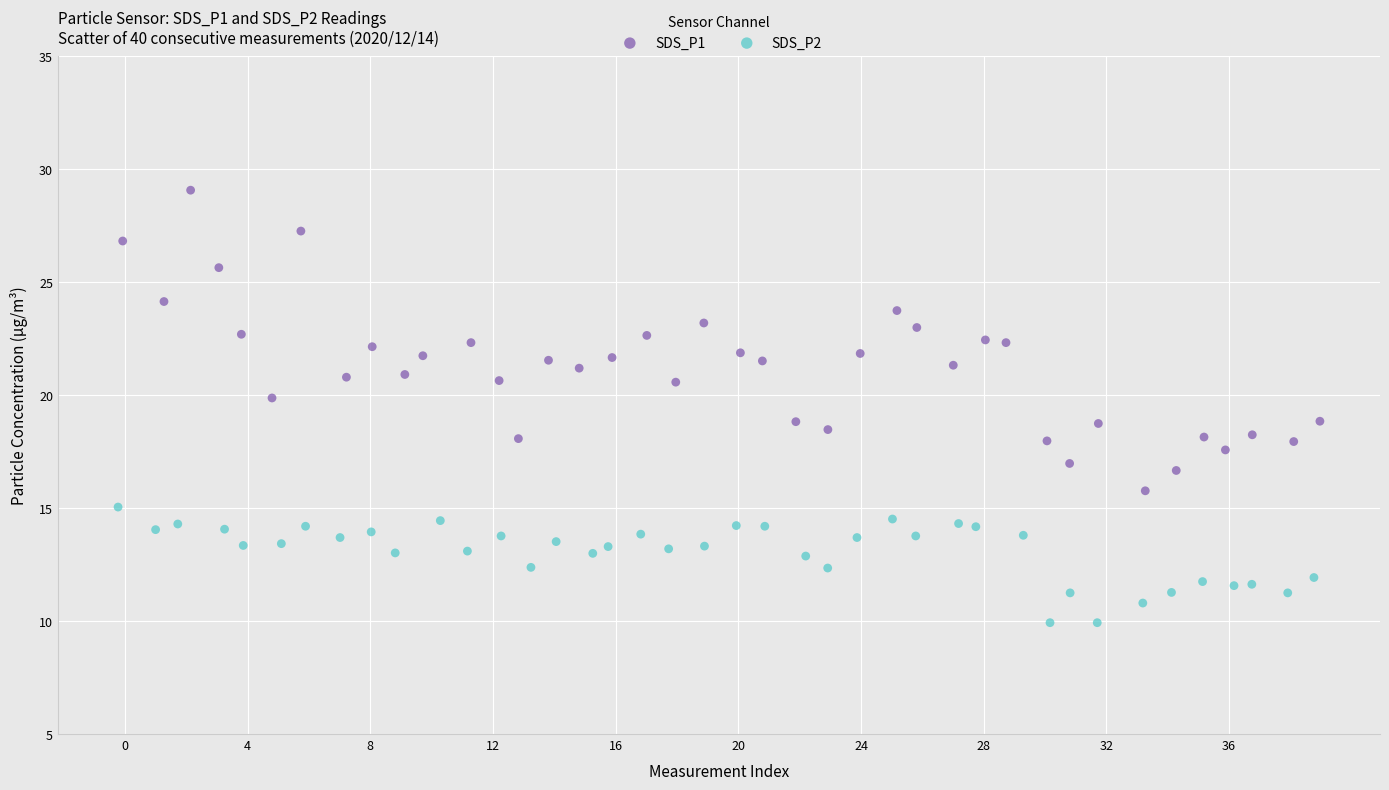

Which series has the largest Y range (max minus min)?

SDS_P1